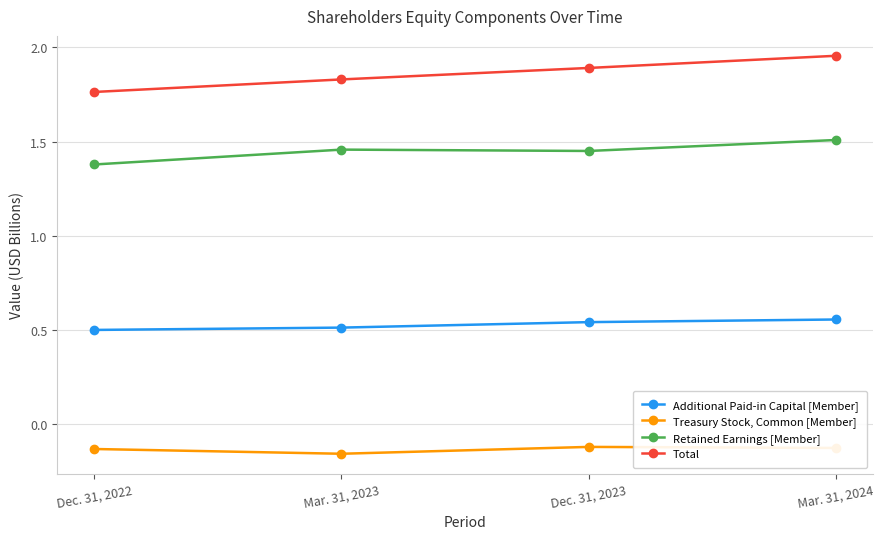

True or false: Additional Paid-in Capital [Member] and Total cross at least once.

False